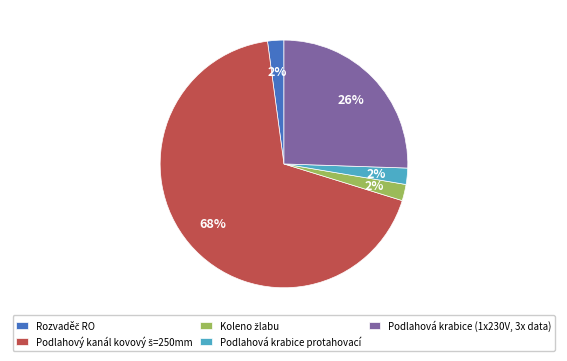

True or false: Podlahová krabice (1x230V, 3x data) accounts for 14% of the total.

False